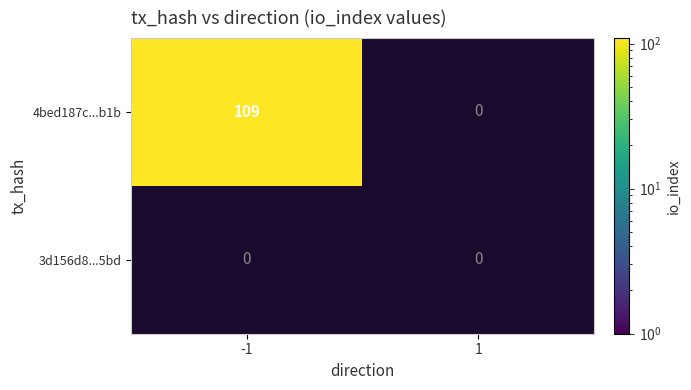

At how many categories does at least one series exceed 57?

1